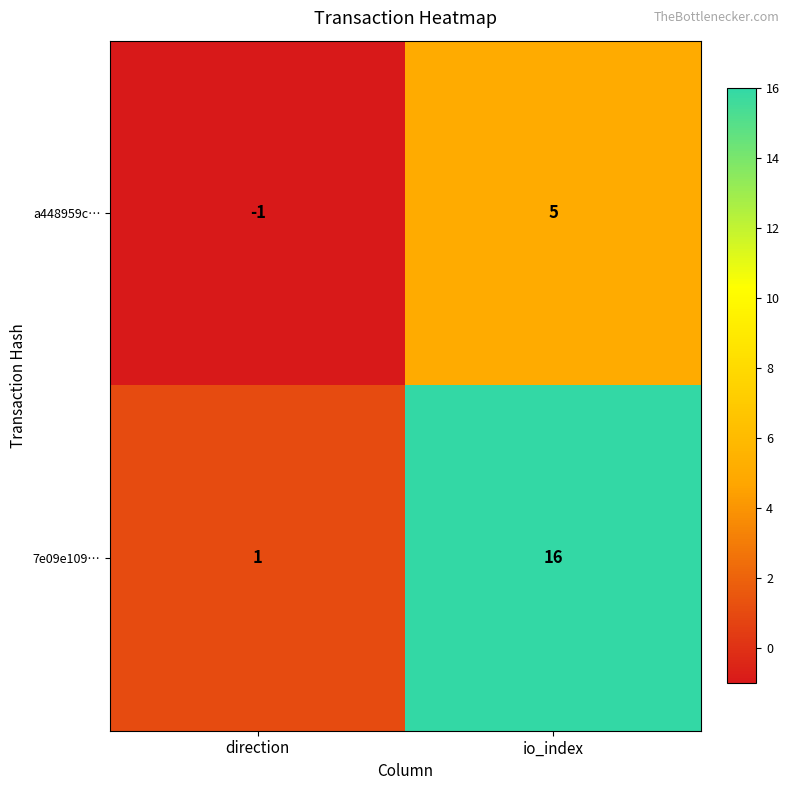

Which series changed the most between direction and io_index?

7e09e109…